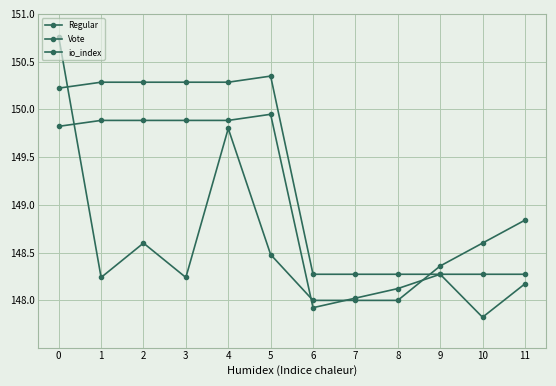

Does the chart have visible grid lines?

Yes